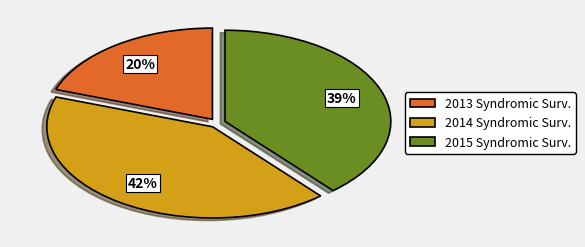

Does any single category account for the majority?

No